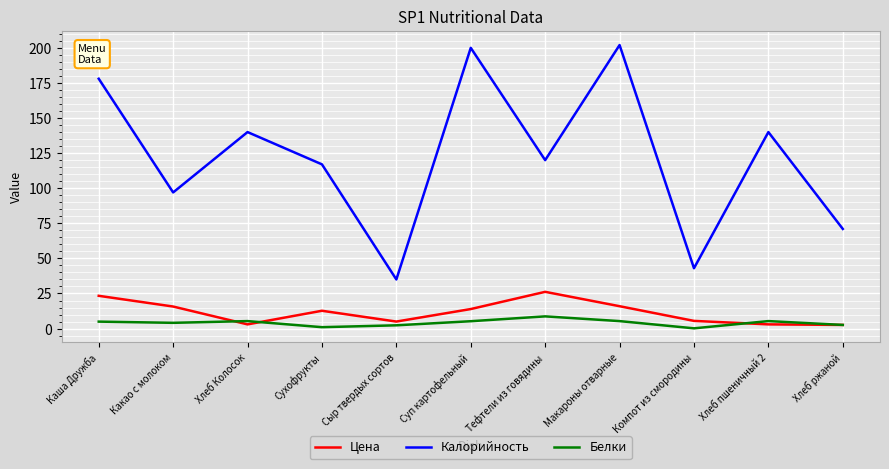

What position from the right is Суп картофельный?

6